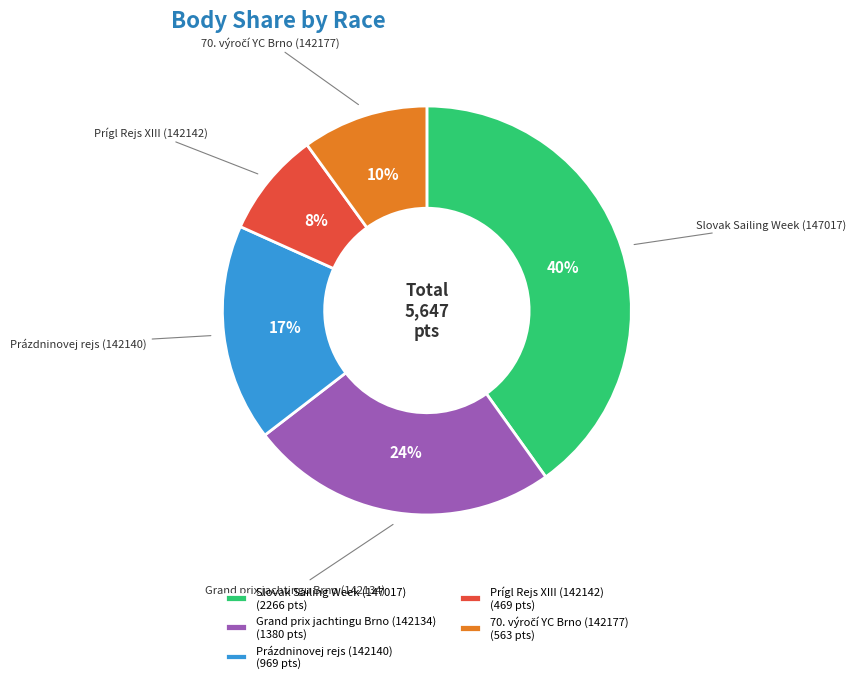

The Slovak Sailing Week (147017) slice represents 52% of the pie. True or false?

False